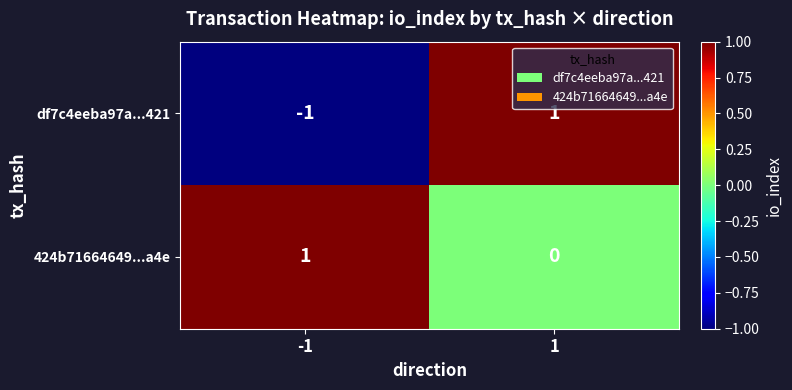

Which series changed the most between -1 and 1?

df7c4eeba97a...421